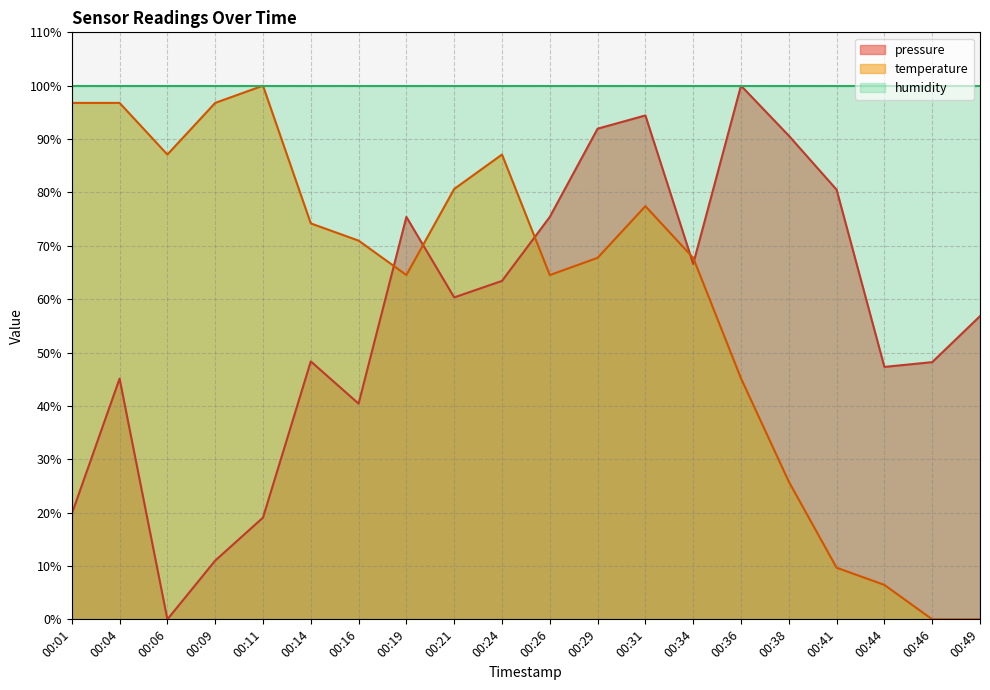

True or false: temperature and pressure cross at least once.

True